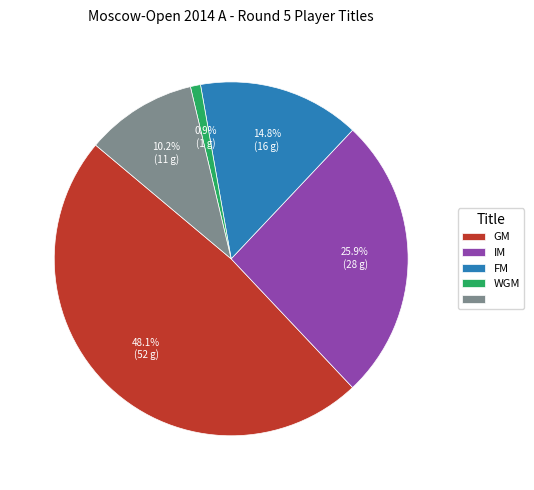

Is there any slice that represents more than half of the pie?

No